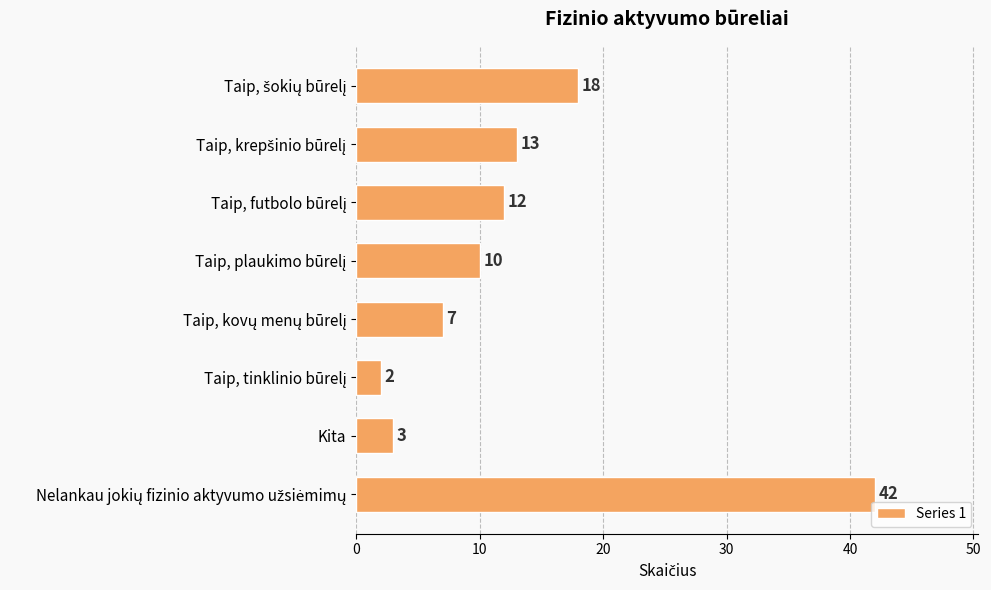

What is the difference between the maximum and minimum values?

40